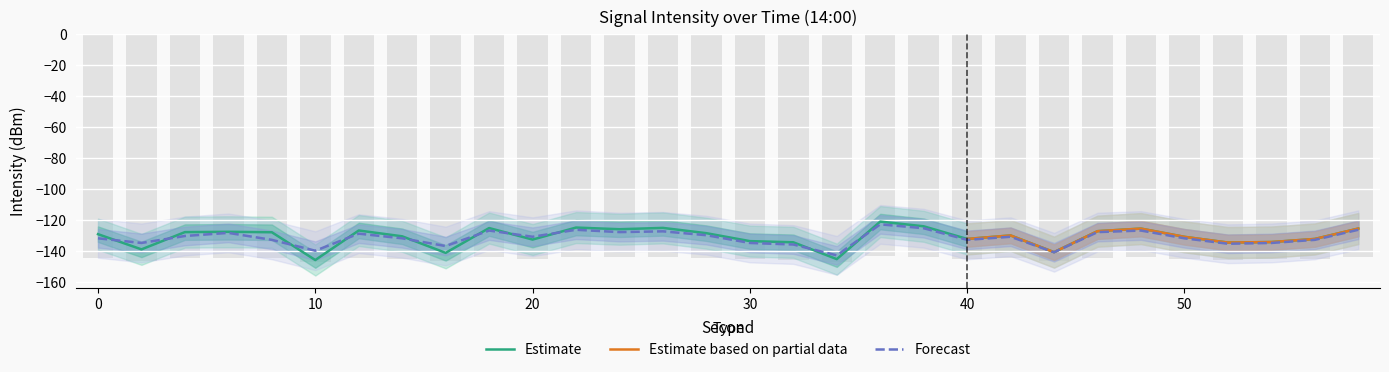

What is the difference between the Estimate values at 16 and 44?

0.4